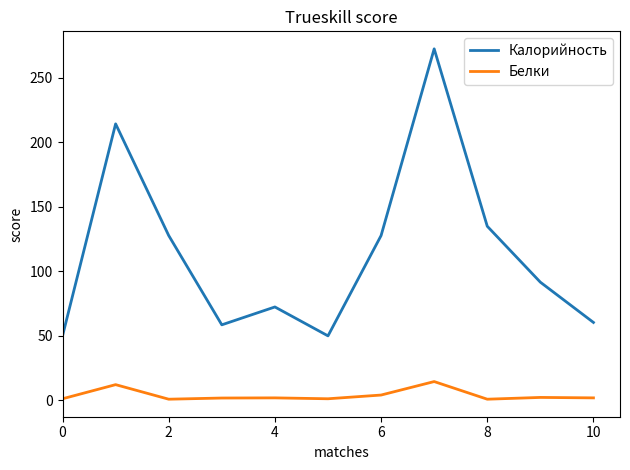

Which series has the widest spread of values?

Калорийность